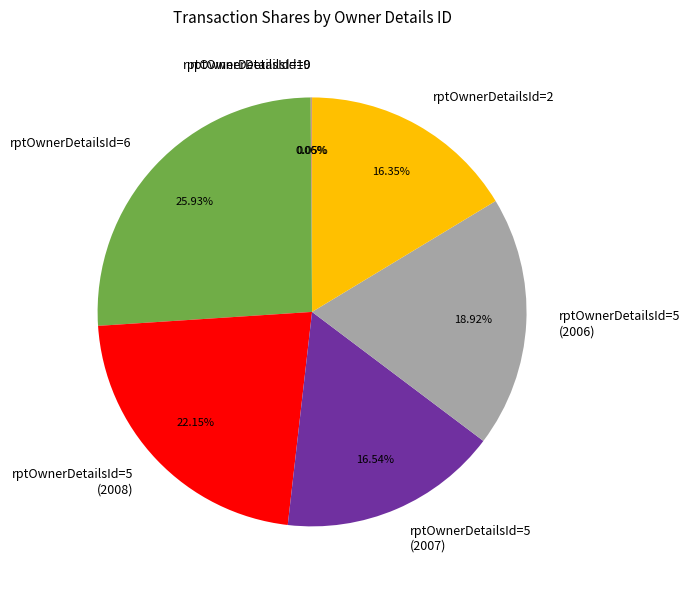

Approximately how many times larger is the value at rptOwnerDetailsId=5 (2006) compared to rptOwnerDetailsId=5 (2007)?

1.1